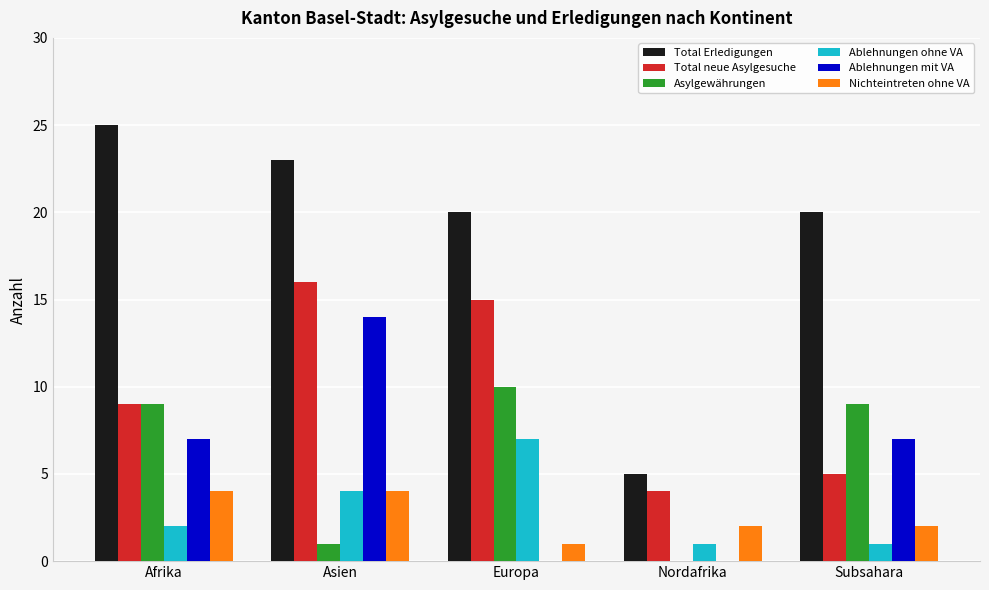

What is the sum of the Ablehnungen ohne VA values at Nordafrika and Asien?

5